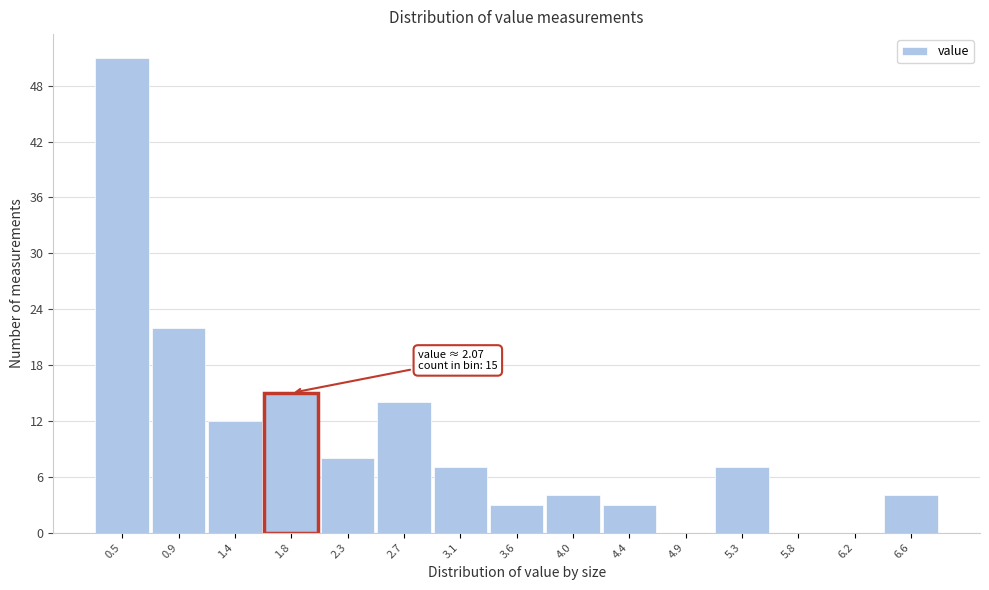

Reading right to left, list all the values displayed in this chart.

6.6=4	6.2=0	5.8=0	5.3=7	4.9=0	4.4=3	4.0=4	3.6=3	3.1=7	2.7=14	2.3=8	1.8=15	1.4=12	0.9=22	0.5=51